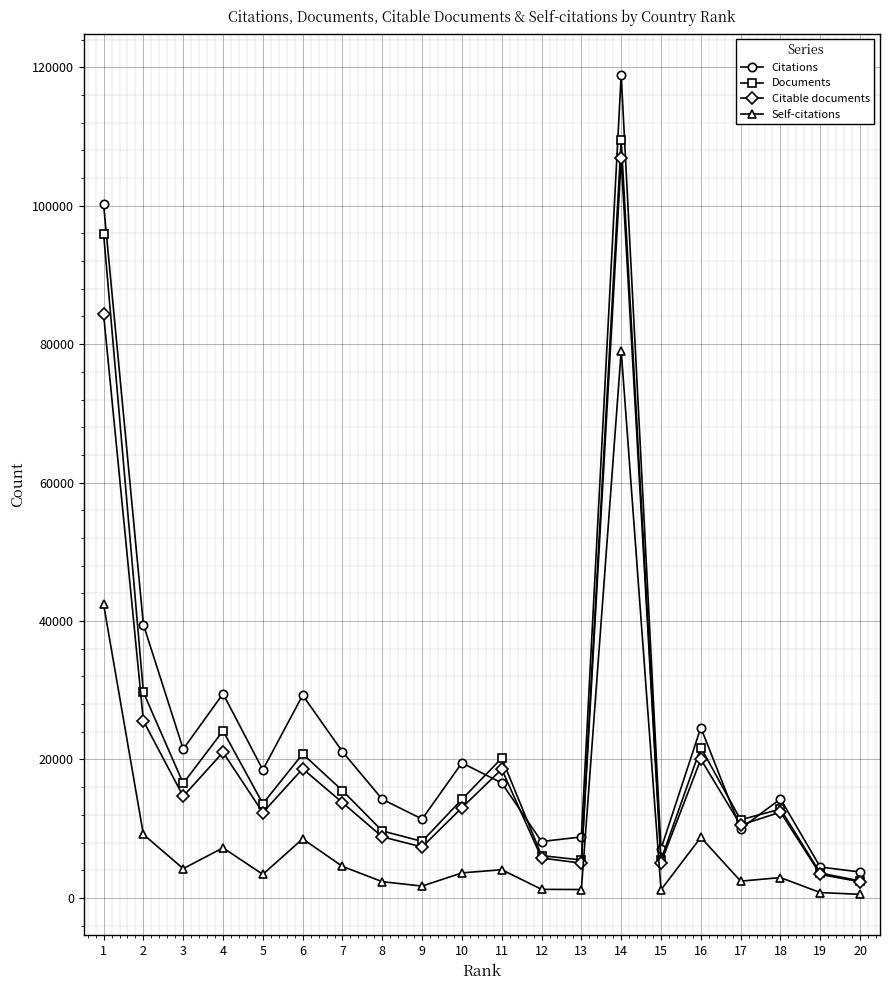

Which series has the largest total across all categories?

Citations